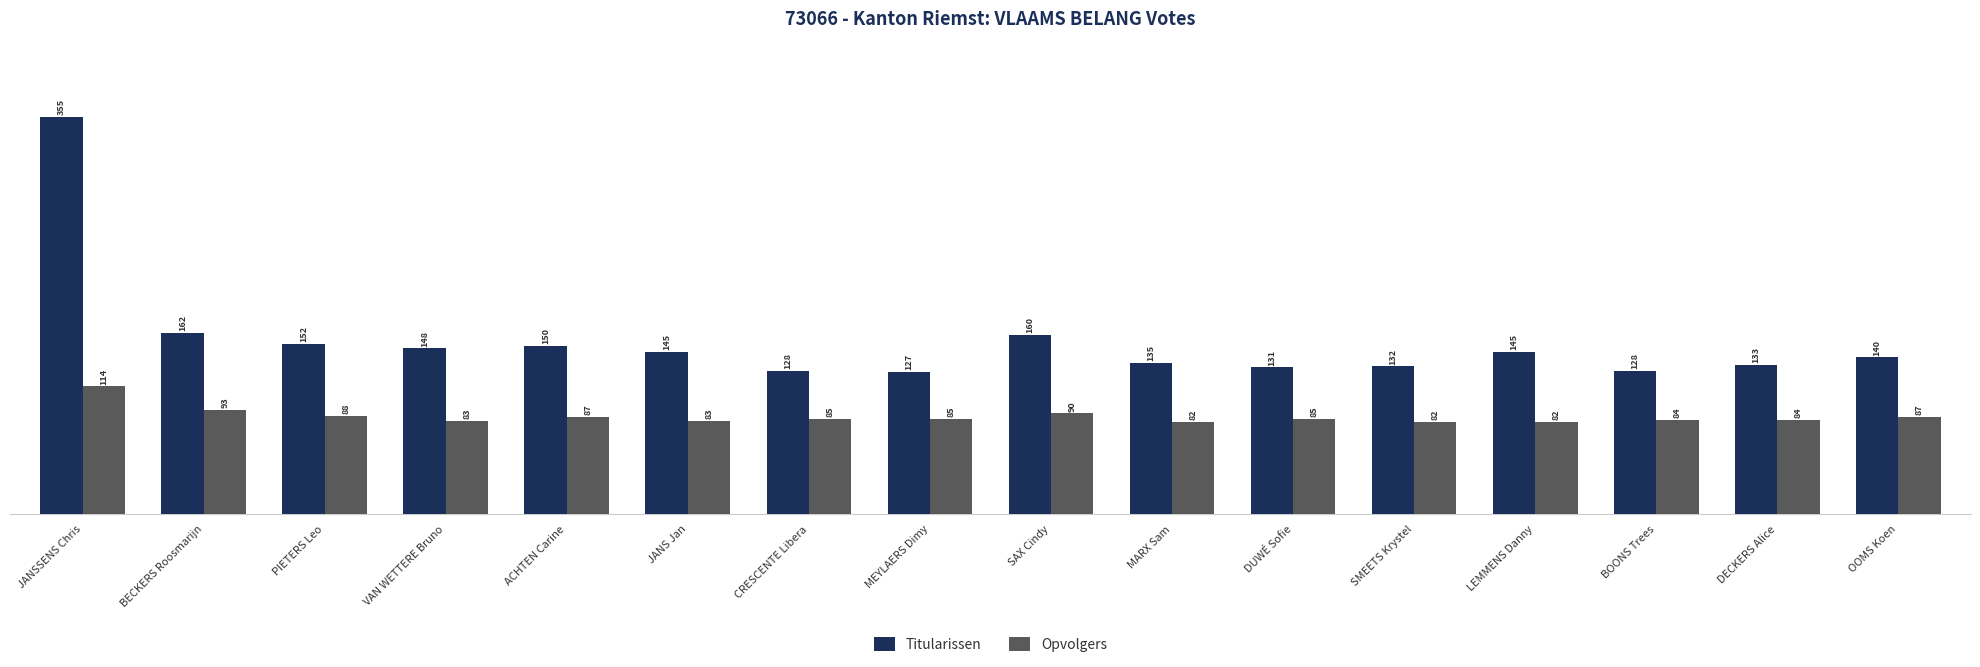

Which series has the largest total across all categories?

Titularissen